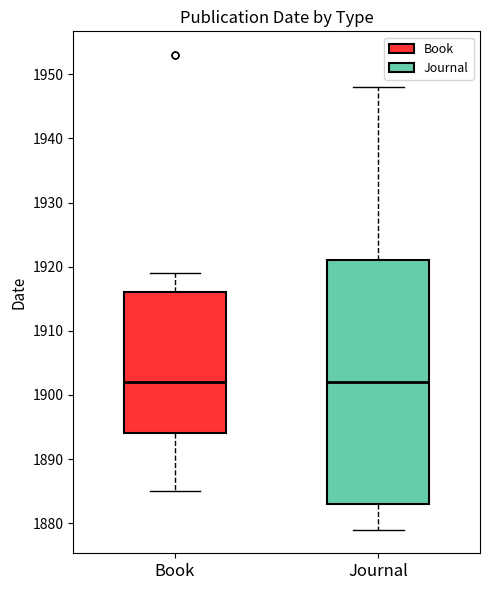

Reading left to right, read every box against the y-axis: the position of its median line, the range the box covers, and the ends of its whiskers. The values are not printed on the chart, so give them approximately, as read against the axis.

Book: median 1902, box 1894 to 1916, whiskers 1885 to 1919
Journal: median 1902, box 1883 to 1921, whiskers 1879 to 1948